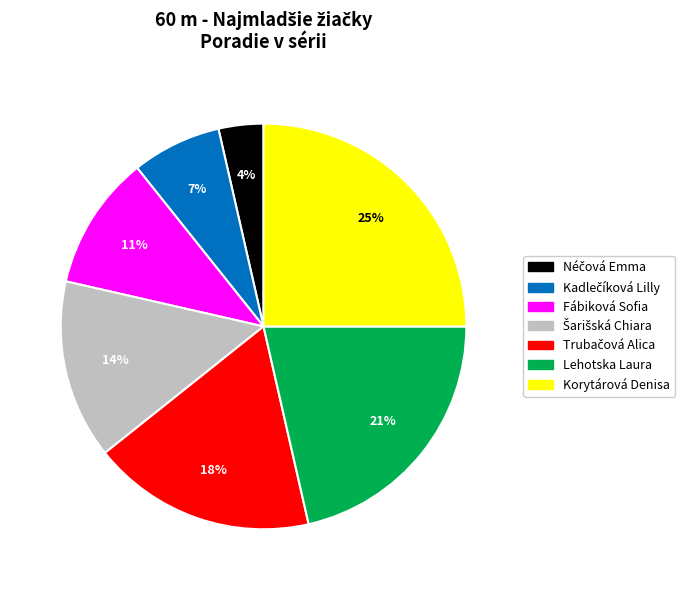

Count the number of slices in the pie.

7